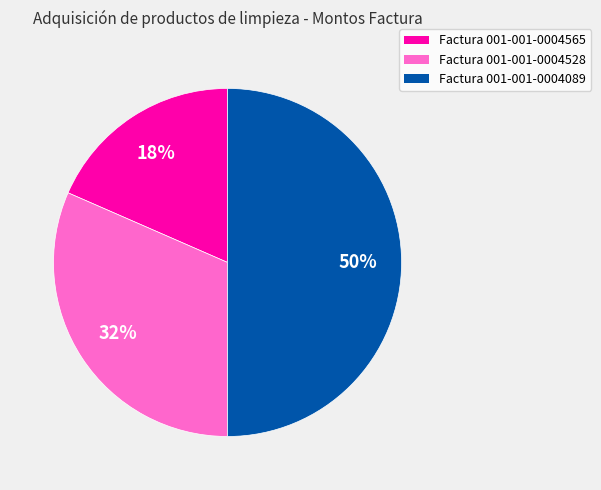

To the nearest percent, what is the average slice percentage?

33%